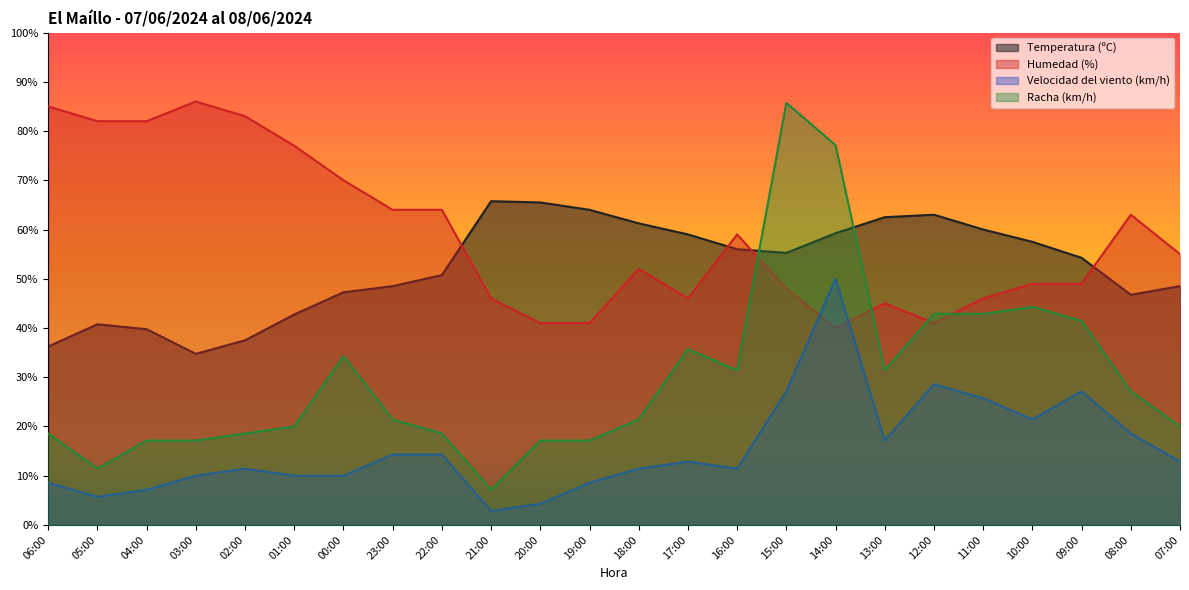

What is the value of the Velocidad del viento (km/h) point at the 23rd from the left?

18.6